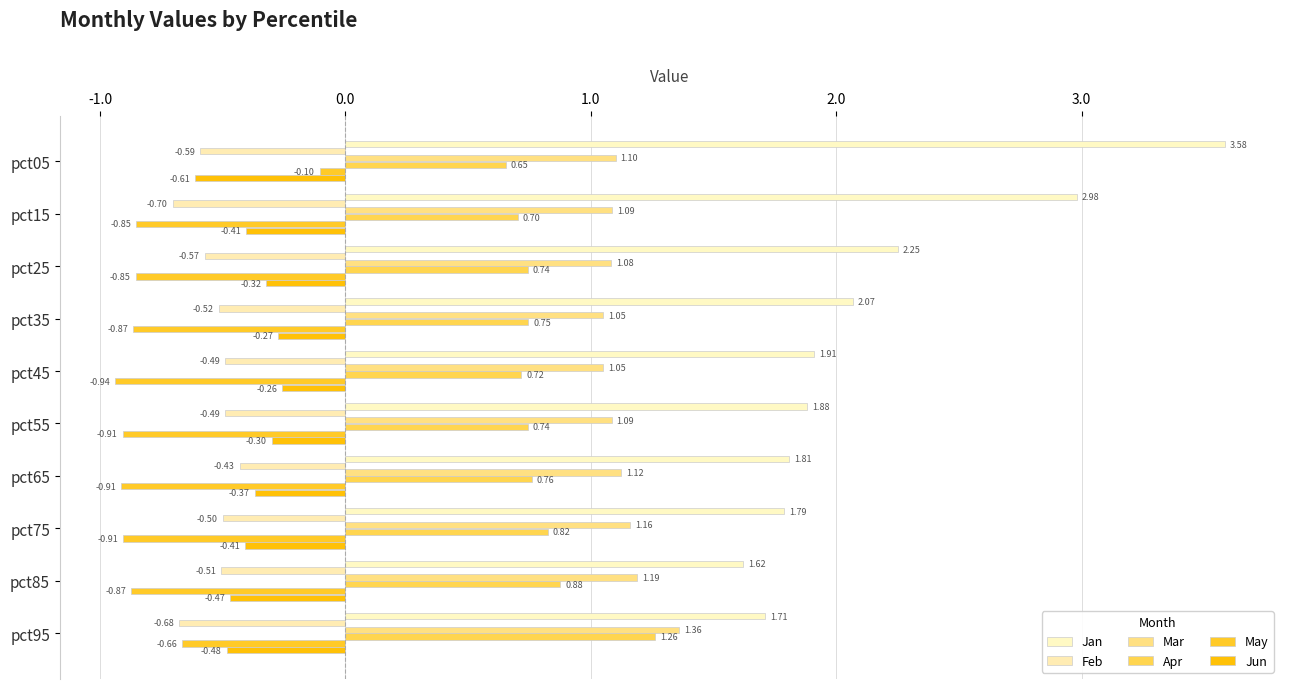

At which category is the sum across all series the highest?

pct05